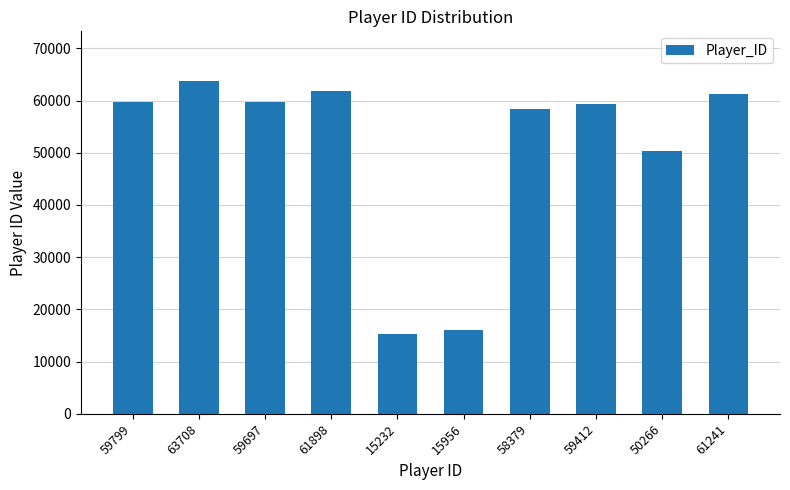

What value does the data have at 15232, to the nearest 100?

15200